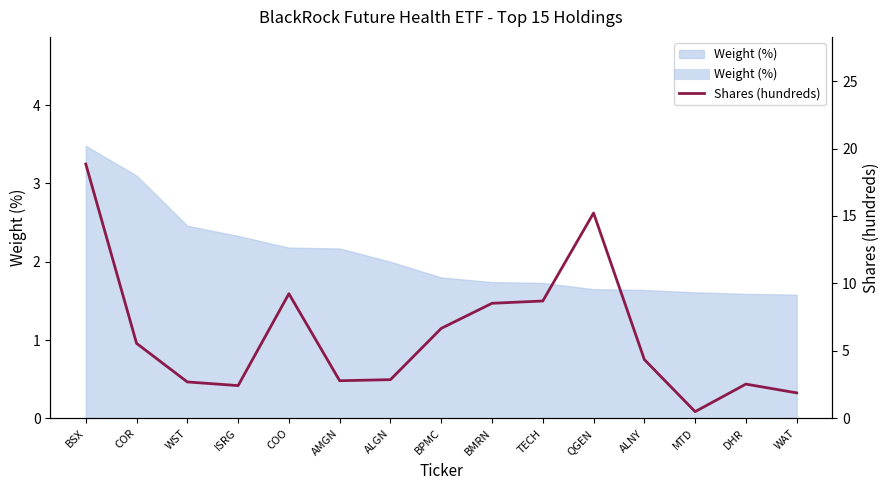

How many points are lower than both their immediate neighbors (excluding endpoints)?

3